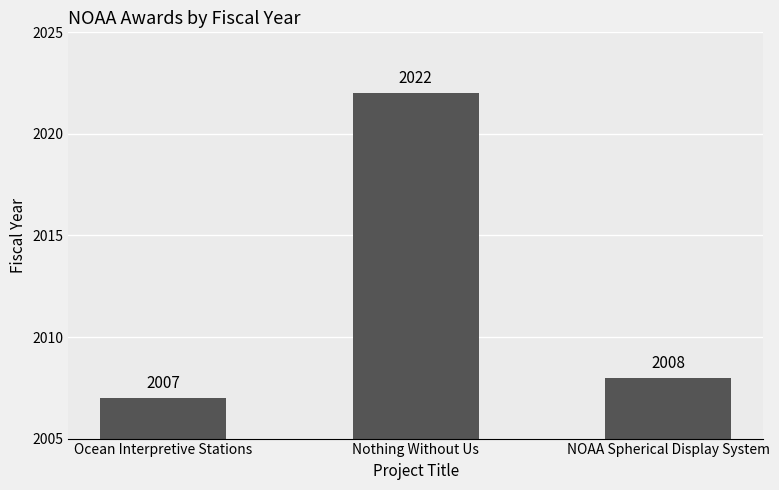

What position from the left is Ocean Interpretive Stations?

1